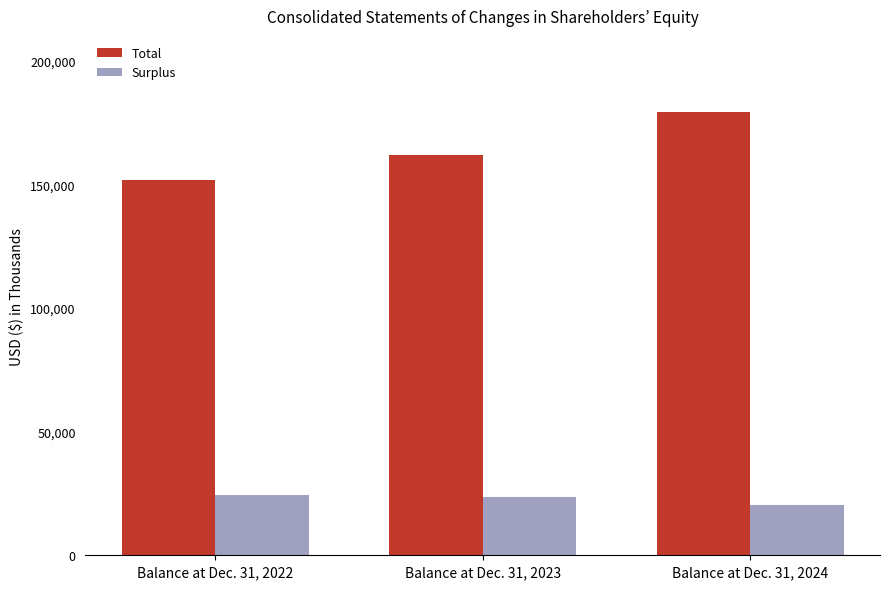

What is the difference between the maximum and minimum values in the Total series?

27502